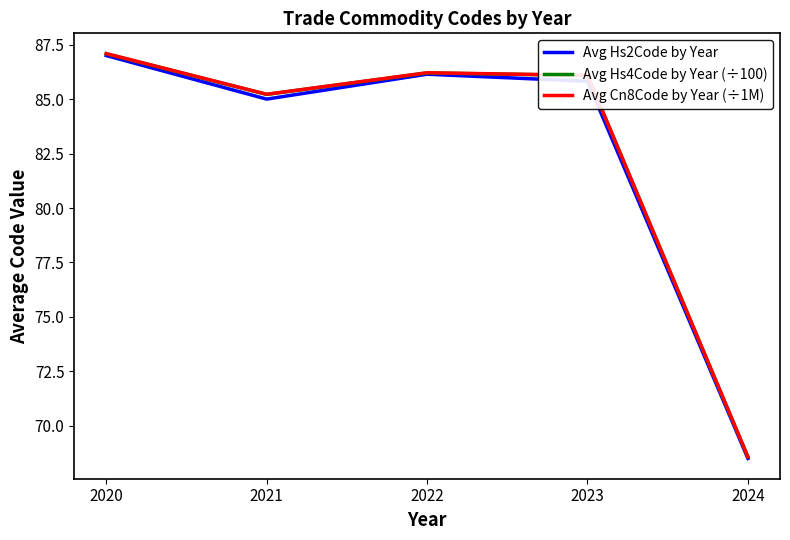

Is it true that Avg Hs4Code by Year (÷100) equals 26.7 at 2020?

False